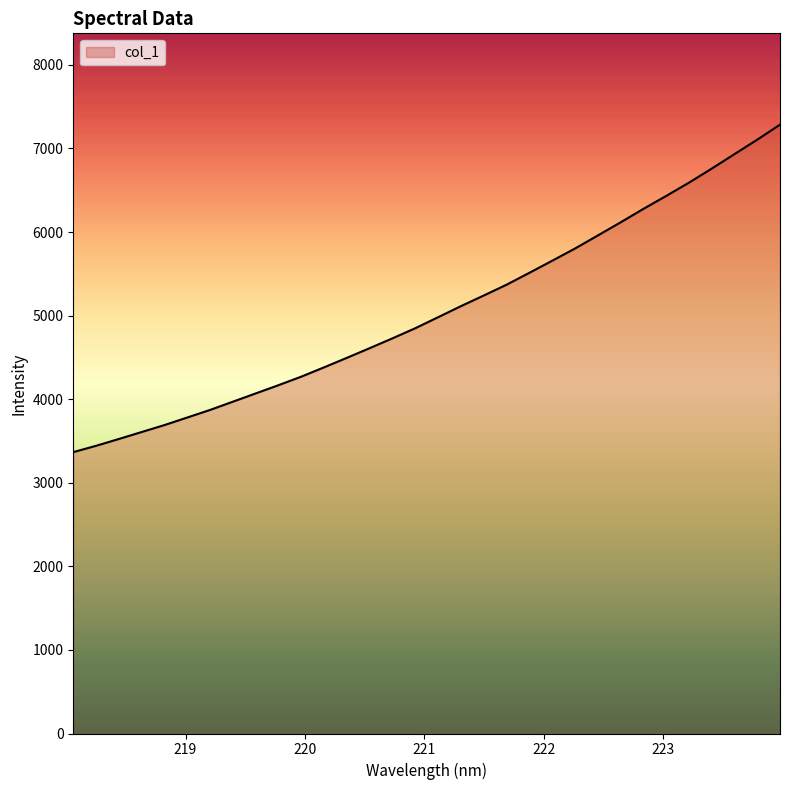

What is the minimum value shown in the chart?

3366.7